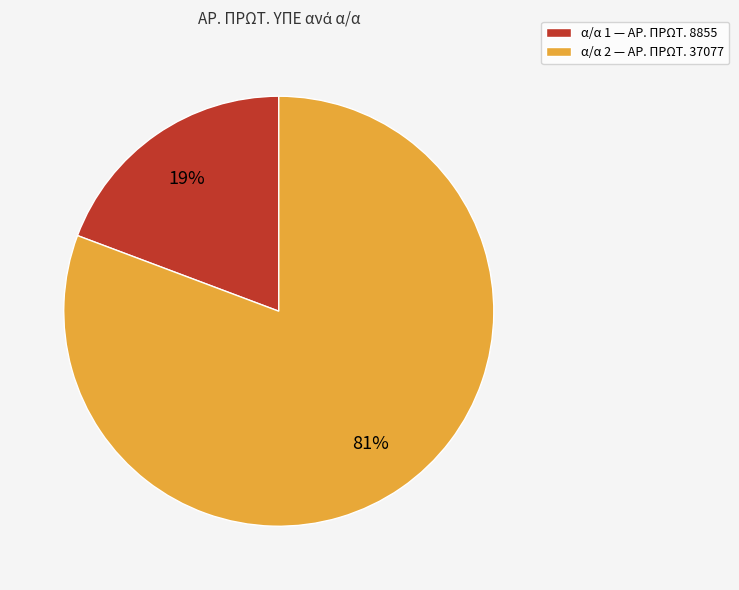

How many slices are in this pie chart?

2